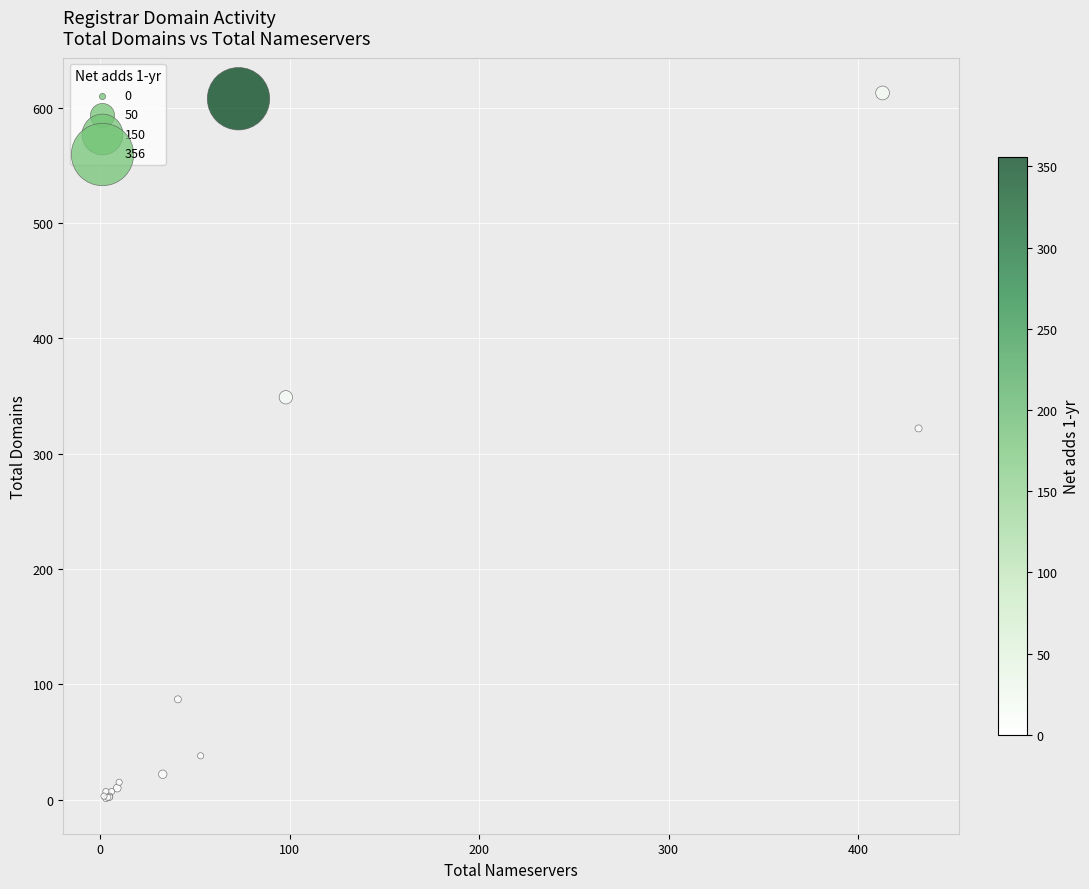

What Y value in the scatter plot is closest to 307?

322